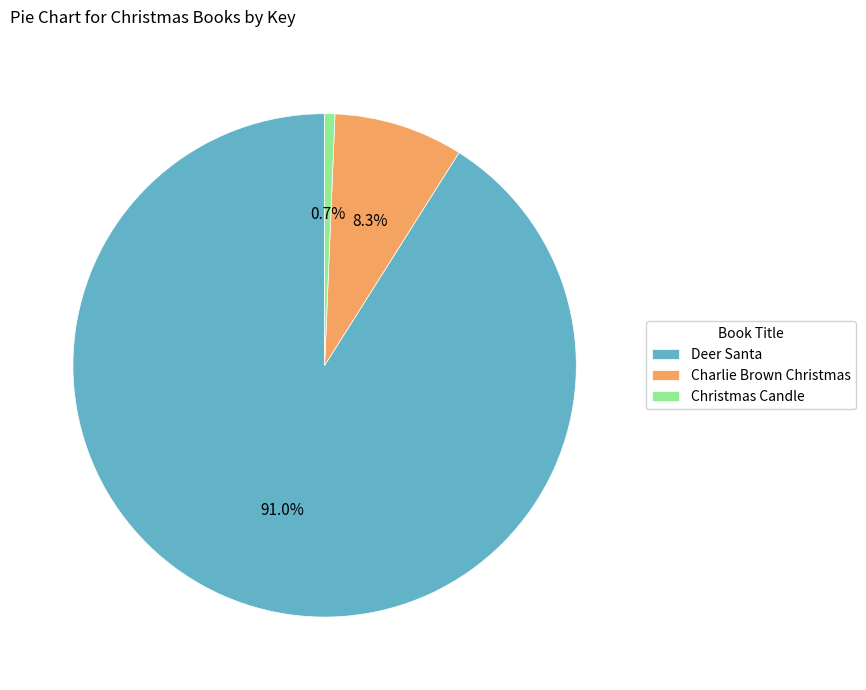

How many segments does this pie chart have?

3